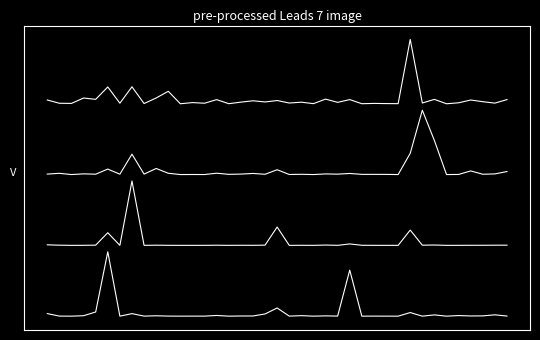

Does the chart display data point markers on the line(s)?

No